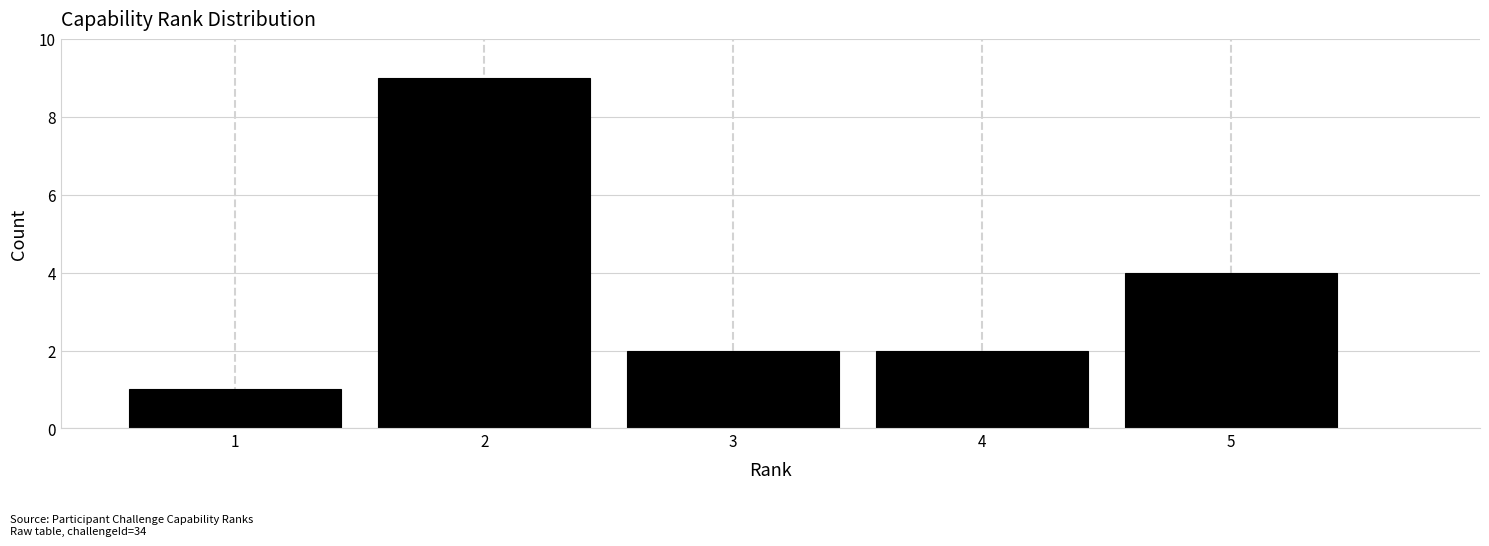

How tall is the bar that spans 1.5 to 2.5 on the x-axis? The values are not printed on the chart, so give them approximately, as read against the axis.

9